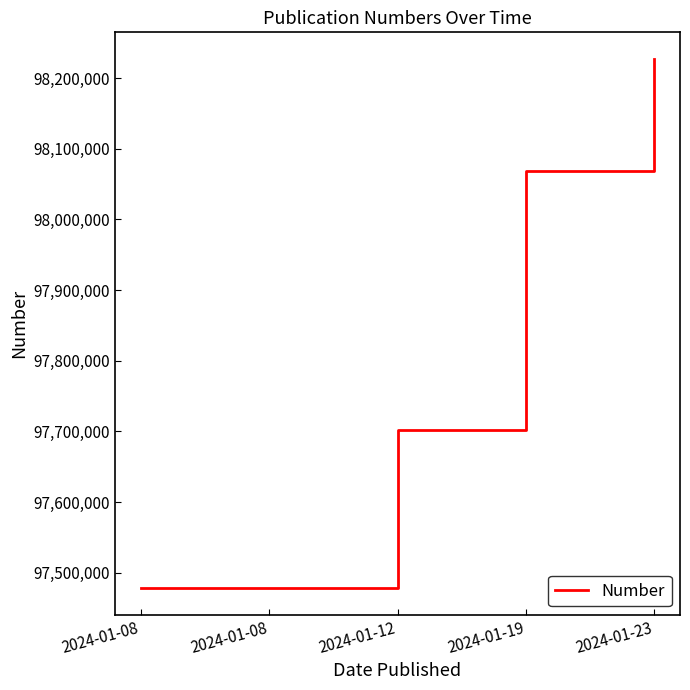

Is this an area chart (filled region under the line)?

No